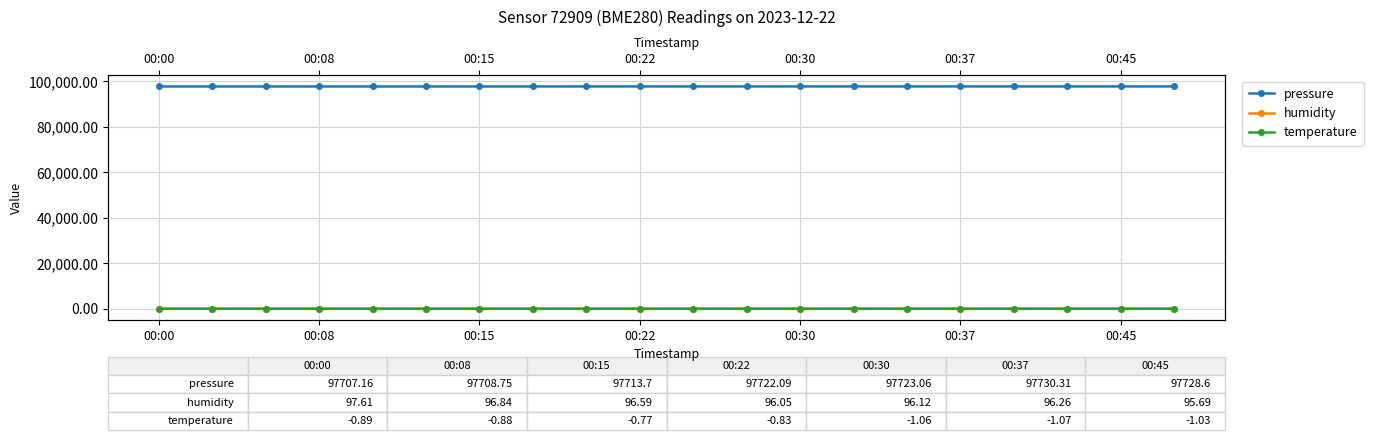

What is the spread (max minus min) of values at 10?

97722.7